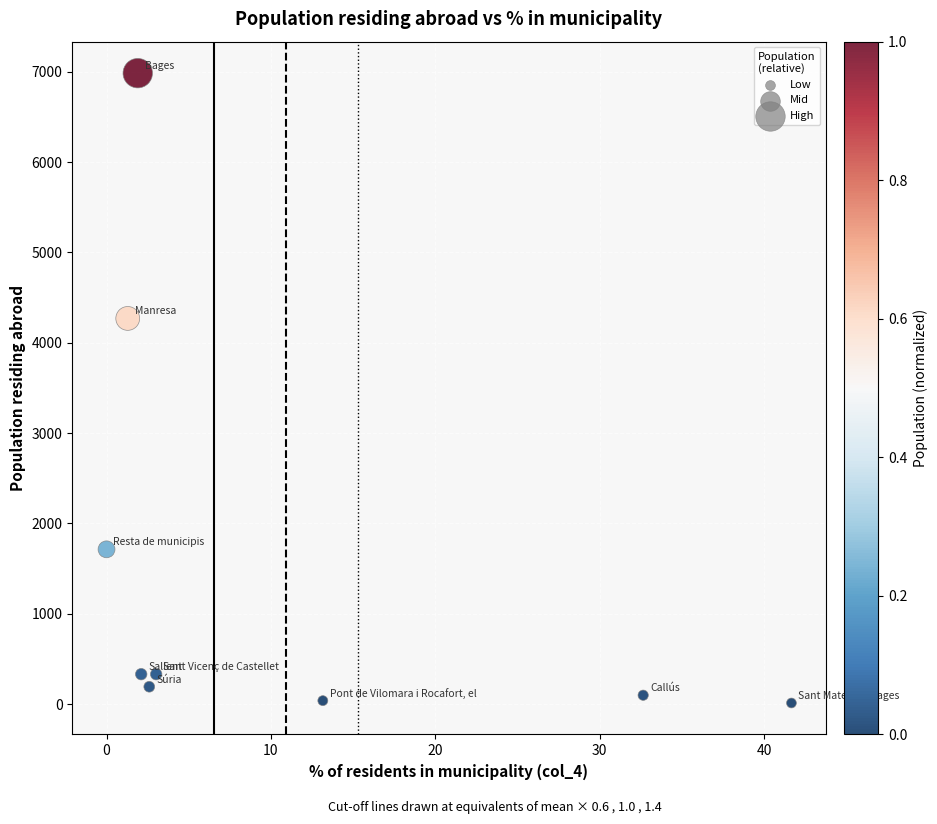

What is the average Y value?

1552